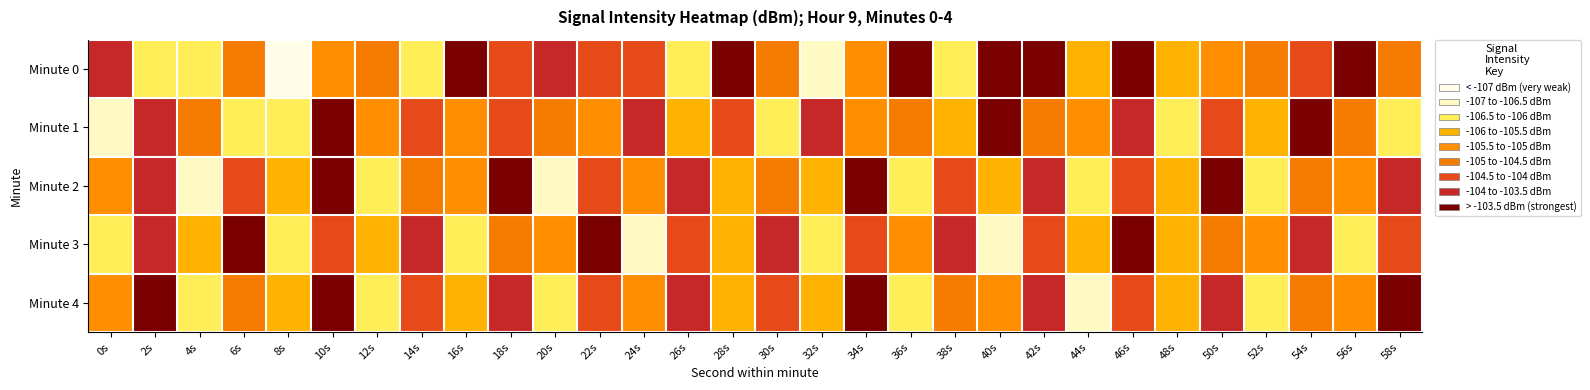

Reading left to right, extract all data points from this chart.

Minute 0: 0s=-103.5	2s=-106.4	4s=-106.1	6s=-104.8	8s=-107.1	10s=-105.2	12s=-104.9	14s=-106.4	16s=-103.4	18s=-104.2	20s=-103.8	22s=-104.3	24s=-104.1	26s=-106.4	28s=-102.6	30s=-104.5	32s=-106.7	34s=-105.1	36s=-103.3	38s=-106.3	40s=-103.1	42s=-103.3	44s=-105.7	46s=-102.0	48s=-105.6	50s=-105.4	52s=-104.7	54s=-104.4	56s=-103.4	58s=-104.5
Minute 1: 0s=-106.6	2s=-103.6	4s=-104.7	6s=-106.3	8s=-106.3	10s=-103.0	12s=-105.1	14s=-104.3	16s=-105.3	18s=-104.3	20s=-104.8	22s=-105.1	24s=-103.9	26s=-105.7	28s=-104.2	30s=-106.1	32s=-103.8	34s=-105.5	36s=-104.6	38s=-106.0	40s=-103.4	42s=-104.7	44s=-105.3	46s=-103.6	48s=-106.2	50s=-104.1	52s=-105.8	54s=-103.3	56s=-104.9	58s=-106.4
Minute 2: 0s=-105.2	2s=-103.7	4s=-106.6	6s=-104.3	8s=-105.9	10s=-103.5	12s=-106.3	14s=-104.8	16s=-105.4	18s=-103.2	20s=-106.7	22s=-104.5	24s=-105.1	26s=-103.8	28s=-106.0	30s=-104.6	32s=-105.7	34s=-103.1	36s=-106.4	38s=-104.2	40s=-105.8	42s=-103.9	44s=-106.5	46s=-104.4	48s=-105.6	50s=-103.3	52s=-106.2	54s=-104.7	56s=-105.3	58s=-103.6
Minute 3: 0s=-106.1	2s=-104.0	4s=-105.7	6s=-103.5	8s=-106.4	10s=-104.3	12s=-105.9	14s=-103.8	16s=-106.2	18s=-104.6	20s=-105.5	22s=-103.4	24s=-106.6	26s=-104.1	28s=-105.8	30s=-103.7	32s=-106.3	34s=-104.4	36s=-105.2	38s=-103.9	40s=-106.7	42s=-104.5	44s=-105.6	46s=-103.2	48s=-106.0	50s=-104.8	52s=-105.4	54s=-103.6	56s=-106.5	58s=-104.2
Minute 4: 0s=-105.3	2s=-103.4	4s=-106.1	6s=-104.7	8s=-105.8	10s=-103.1	12s=-106.5	14s=-104.2	16s=-105.6	18s=-103.8	20s=-106.3	22s=-104.5	24s=-105.2	26s=-103.7	28s=-106.0	30s=-104.4	32s=-105.9	34s=-103.3	36s=-106.4	38s=-104.6	40s=-105.1	42s=-103.9	44s=-106.7	46s=-104.3	48s=-105.7	50s=-103.6	52s=-106.2	54s=-104.8	56s=-105.5	58s=-103.2